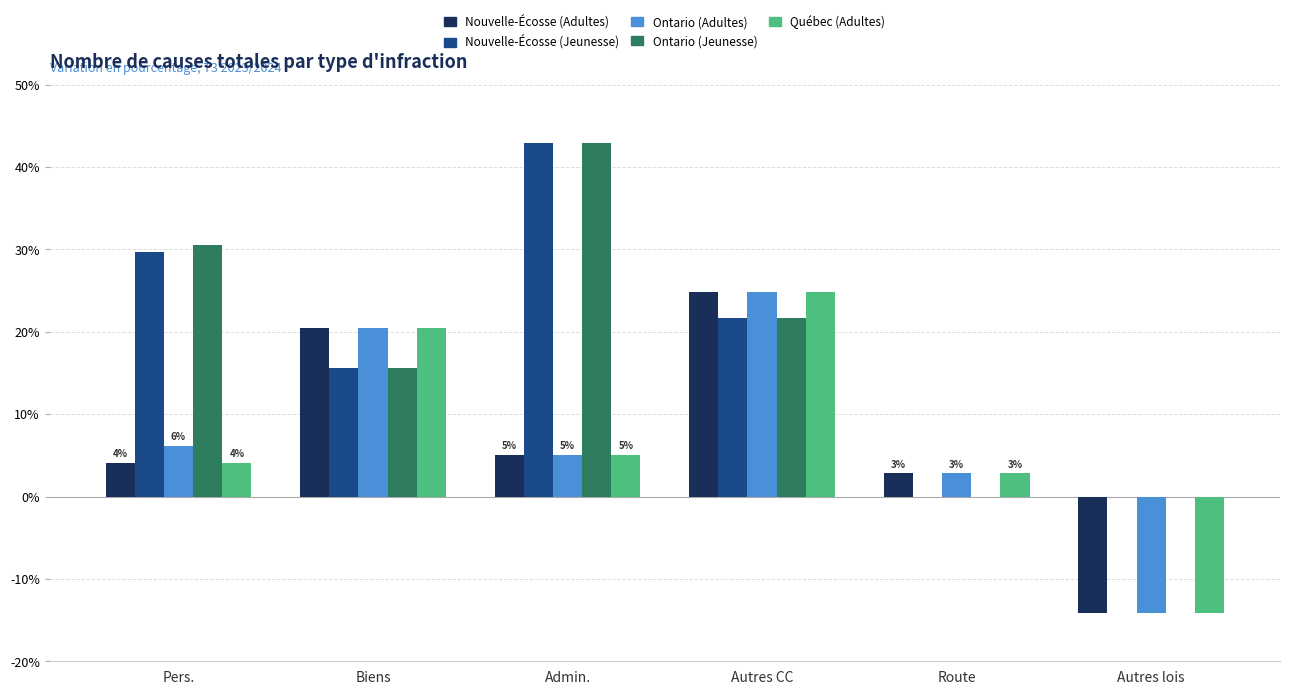

Reading left to right, list all the values displayed in this chart.

Nouvelle-Écosse (Adultes): Pers.=4.1	Biens=20.5	Admin.=5.0	Autres CC=24.8	Route=2.8	Autres lois=-14.2
Nouvelle-Écosse (Jeunesse): Pers.=29.7	Biens=15.6	Admin.=42.9	Autres CC=21.7	Route=0.0	Autres lois=0.0
Ontario (Adultes): Pers.=6.1	Biens=20.5	Admin.=5.0	Autres CC=24.8	Route=2.8	Autres lois=-14.2
Ontario (Jeunesse): Pers.=30.5	Biens=15.6	Admin.=42.9	Autres CC=21.7	Route=0.0	Autres lois=0.0
Québec (Adultes): Pers.=4.1	Biens=20.5	Admin.=5.0	Autres CC=24.8	Route=2.8	Autres lois=-14.2